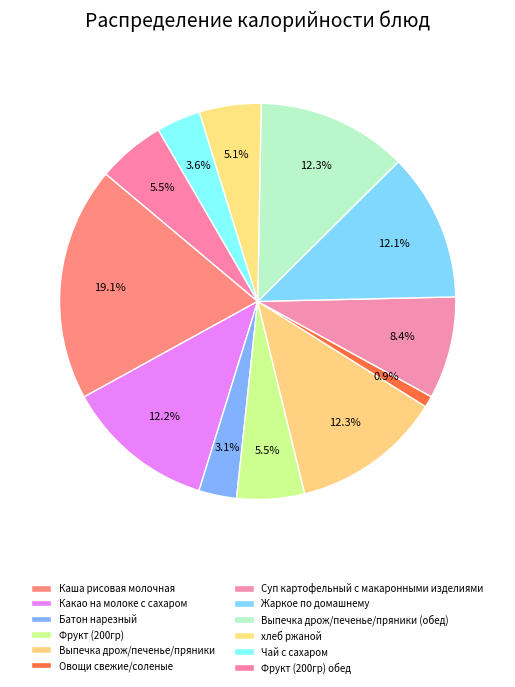

To the nearest percent, what is the difference between the Фрукт (200гр) обед and Выпечка дрож/печенье/пряники (обед) slice percentages?

7%